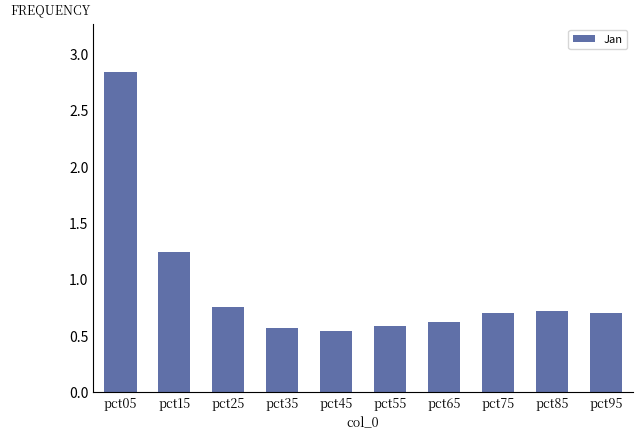

How many bars are there in total?

10